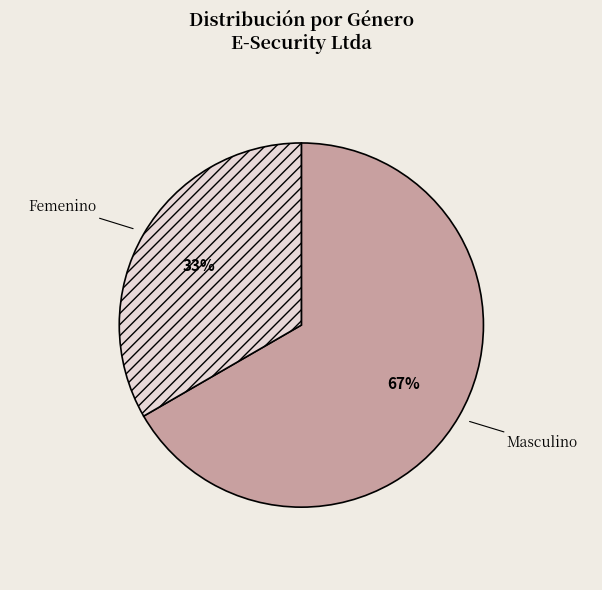

Which slice is the largest?

Masculino